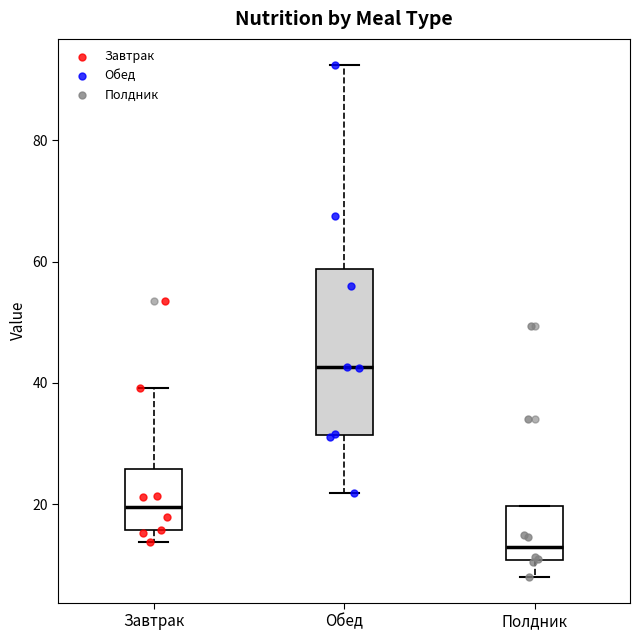

Reading left to right, transcribe this box plot: for each box, give where its median line is, the range the box spans, and where its two whiskers end, as read against the y-axis. The values are not printed on the chart, so give them approximately, as read against the axis.

Завтрак: median 20, box 16 to 26, whiskers 14 to 40
Обед: median 42, box 32 to 58, whiskers 22 to 92
Полдник: median 12, box 10 to 20, whiskers 8 to 20